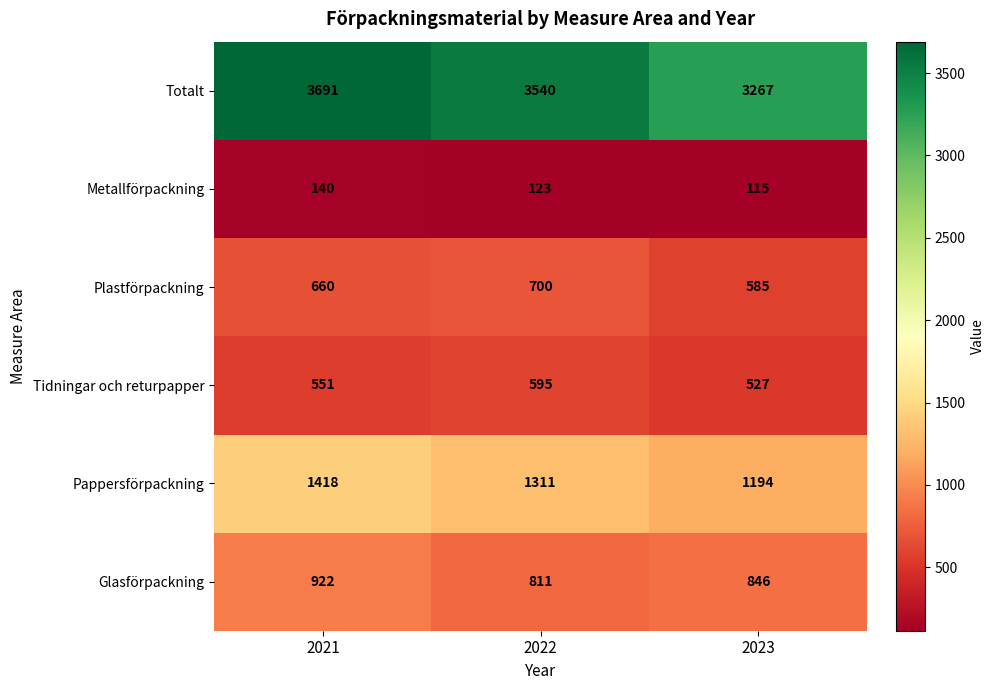

What is the total value across all series at 2022?

7080